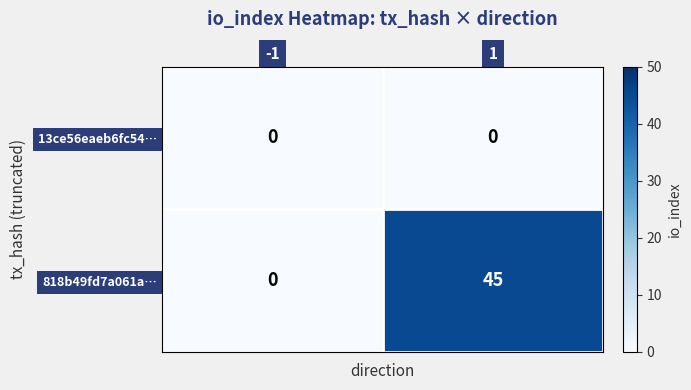

How many series are shown in this chart?

2